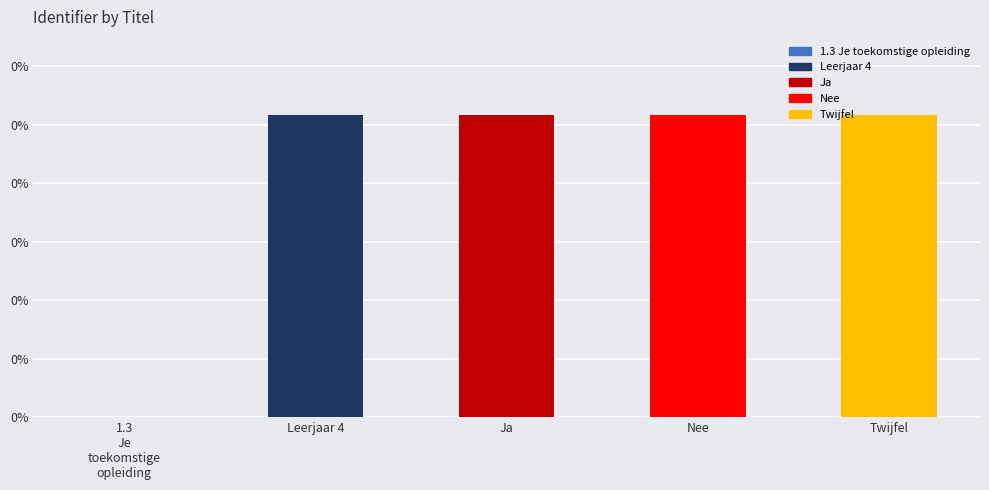

What is the label of the 5th bar from the right?

1.3
Je
toekomstige
opleiding